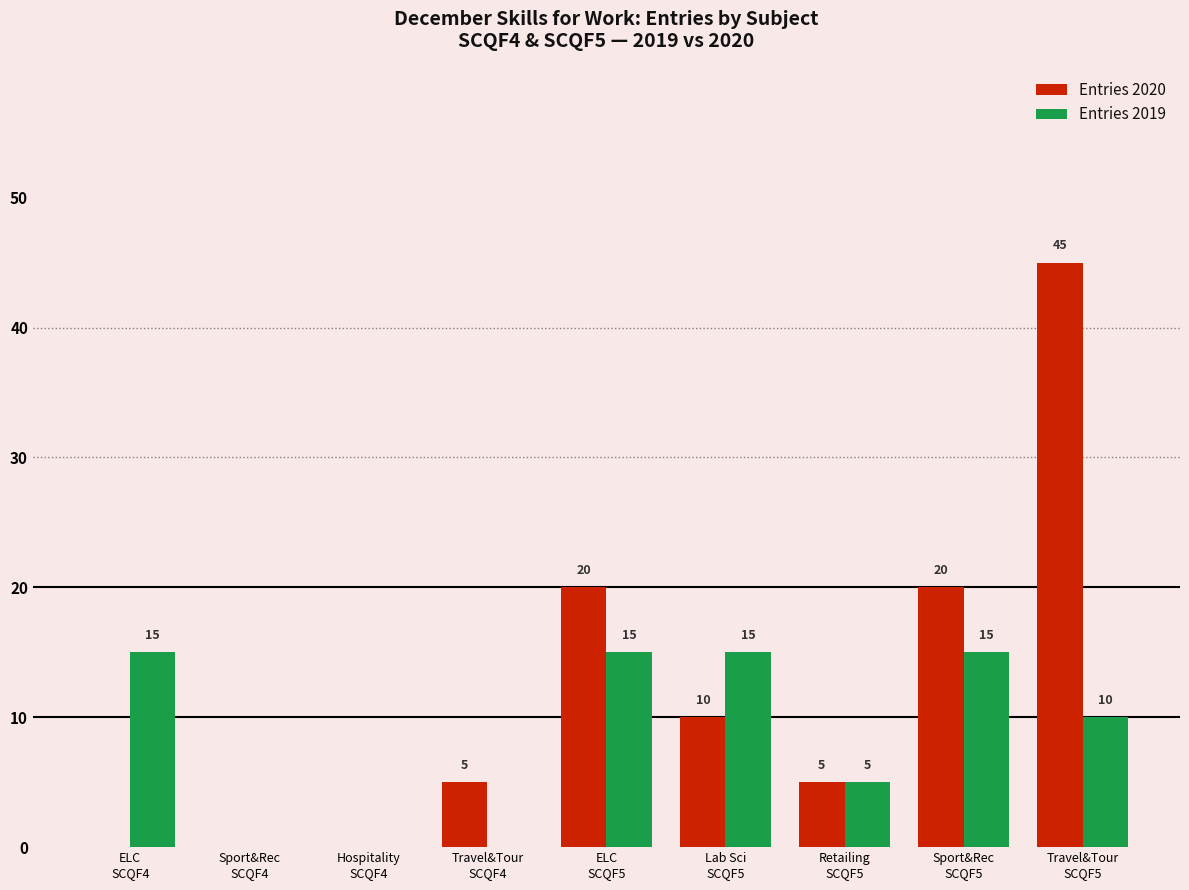

How many Entries 2019 values are between 0 and 15?

9